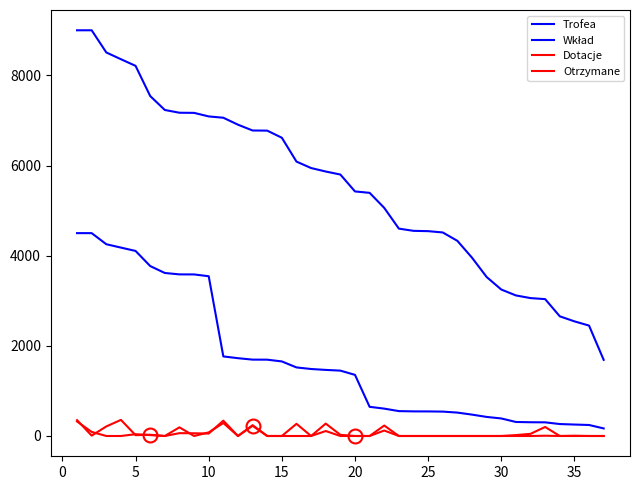

Does the chart have visible grid lines?

No